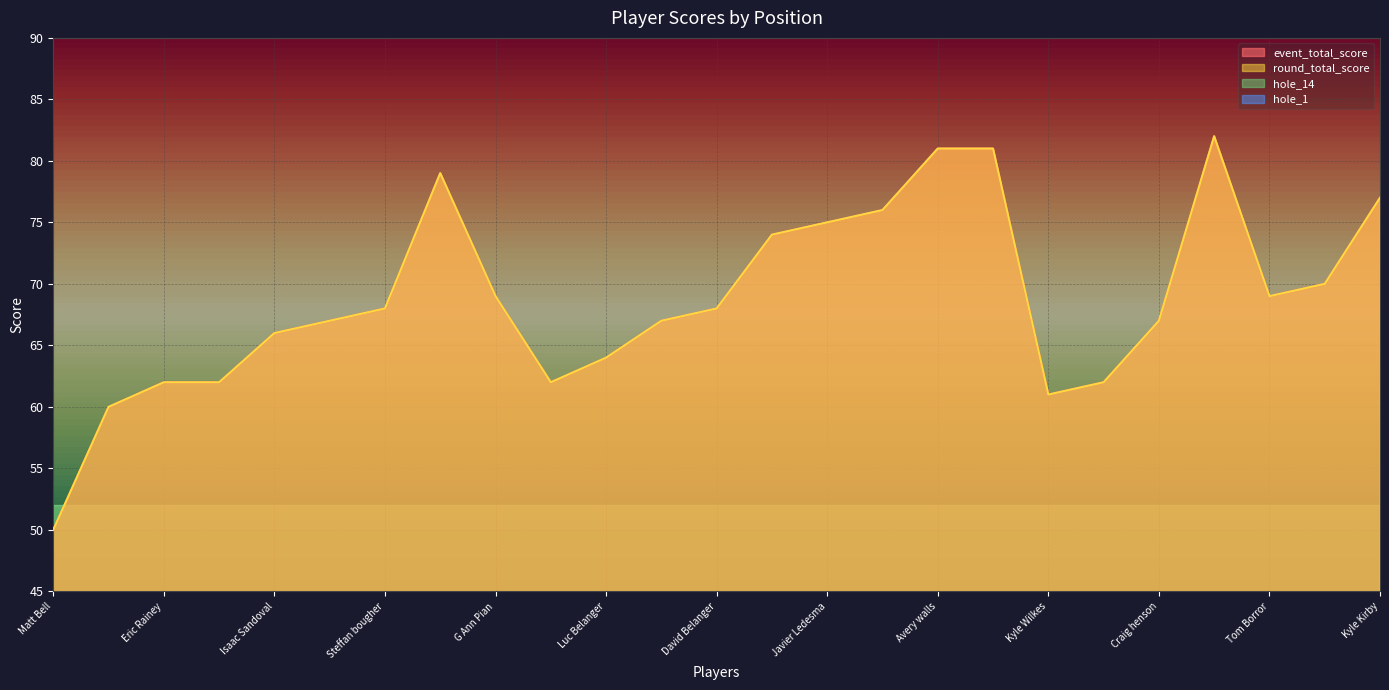

What is the label of the 19th point from the left?

Kyle Wilkes